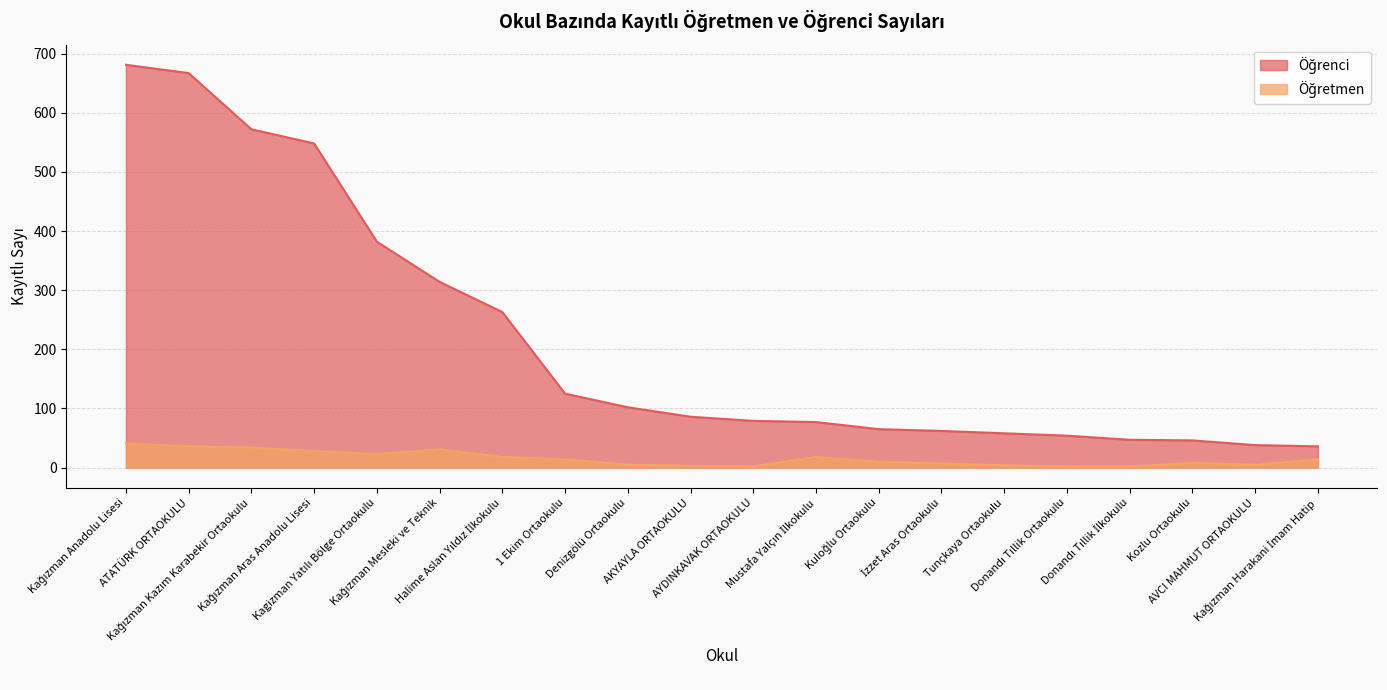

What is the value of the Öğretmen point at the 3rd from the left?

34